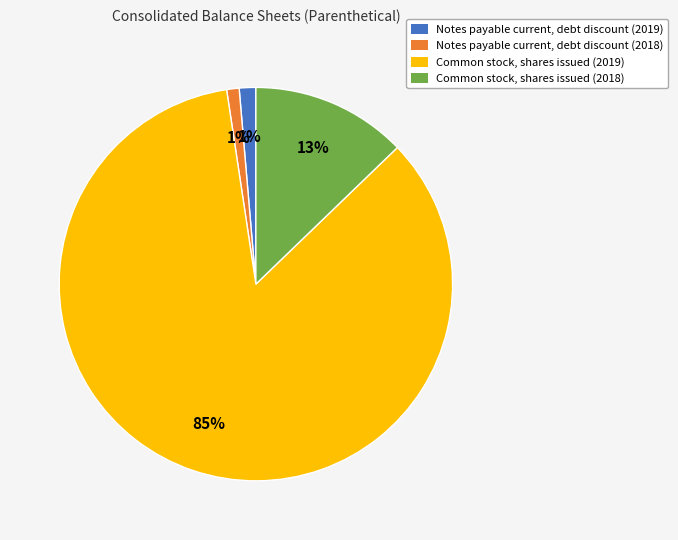

Count the number of slices in the pie.

4